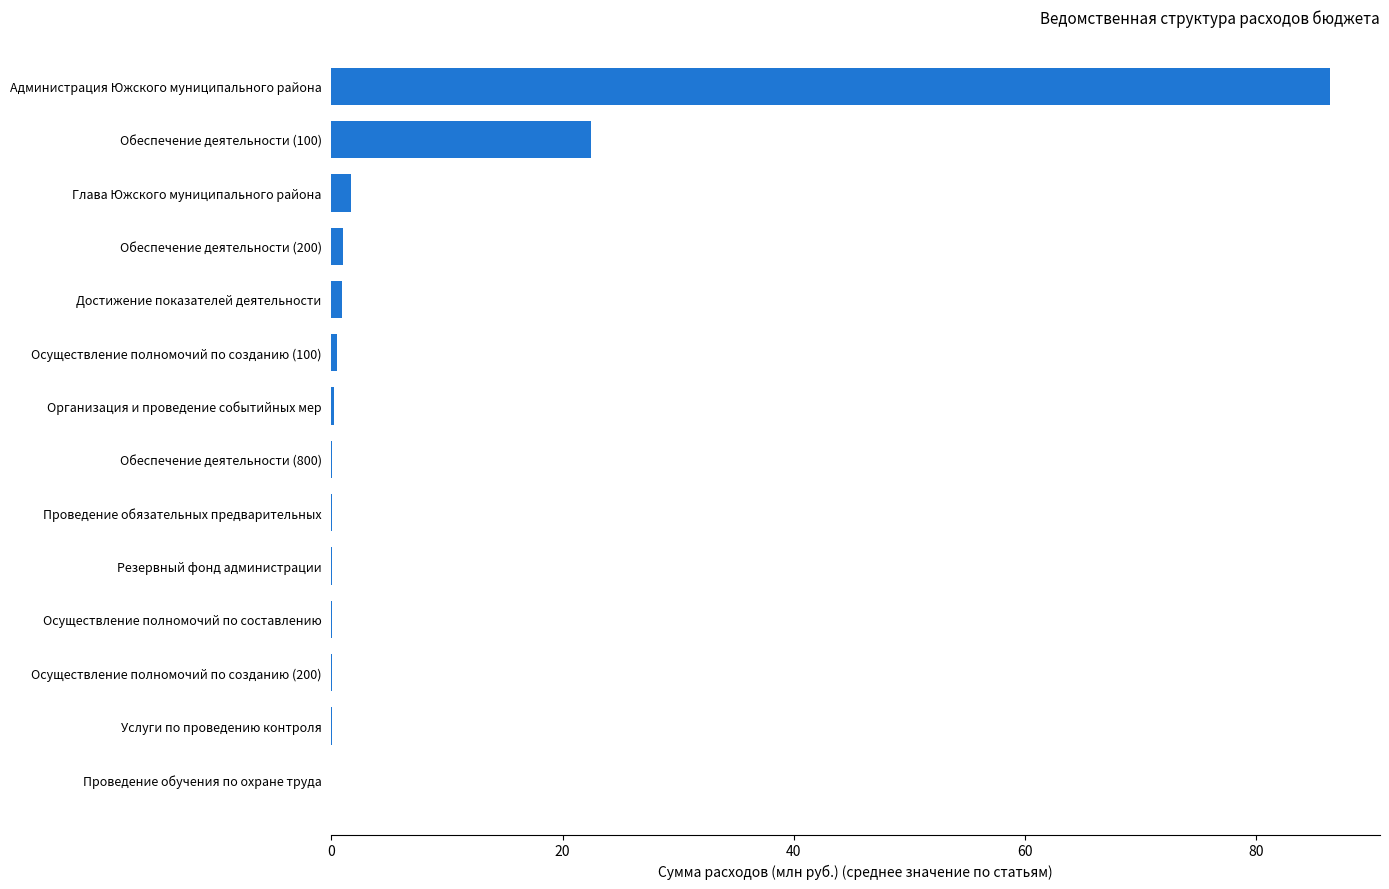

Are the bars horizontal?

Yes